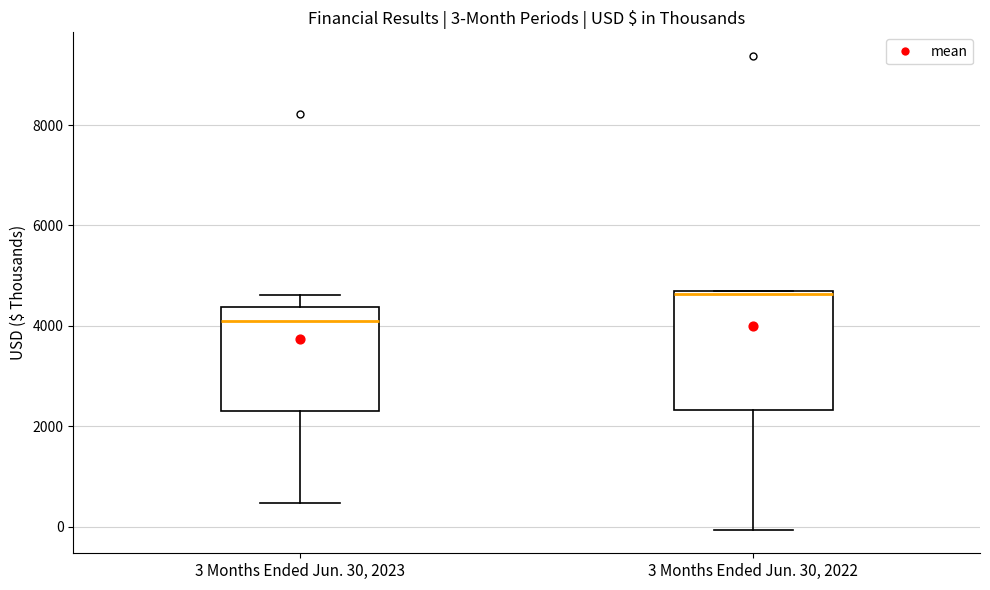

Comparing the boxes themselves (not the whiskers), which one is the tallest?

3 Months Ended Jun. 30, 2022